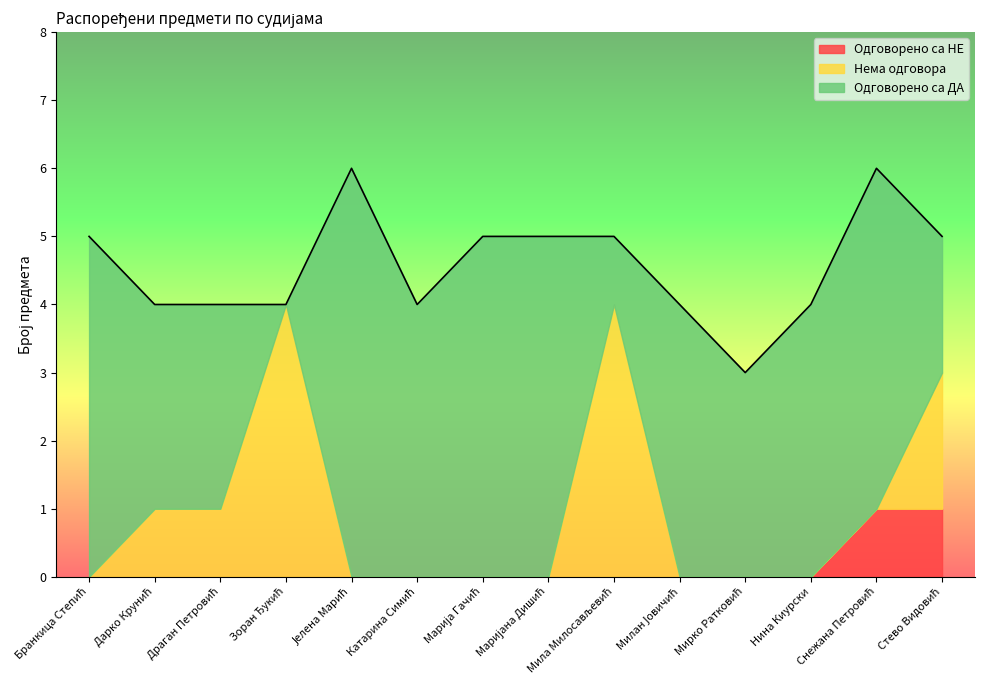

Is the value of Одговорено са НЕ at Милан Јовичић greater than the value of Нема одговора at Снежана Петровић?

No